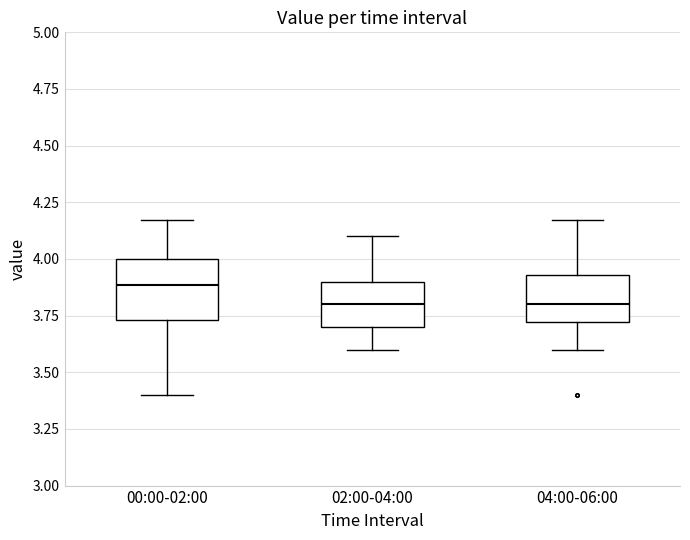

Reading left to right, transcribe this box plot: for each box, give where its median line is, the range the box spans, and where its two whiskers end, as read against the y-axis. The values are not printed on the chart, so give them approximately, as read against the axis.

00:00-02:00: median 3.90, box 3.75 to 4.00, whiskers 3.40 to 4.15
02:00-04:00: median 3.80, box 3.70 to 3.90, whiskers 3.60 to 4.10
04:00-06:00: median 3.80, box 3.70 to 3.95, whiskers 3.60 to 4.15